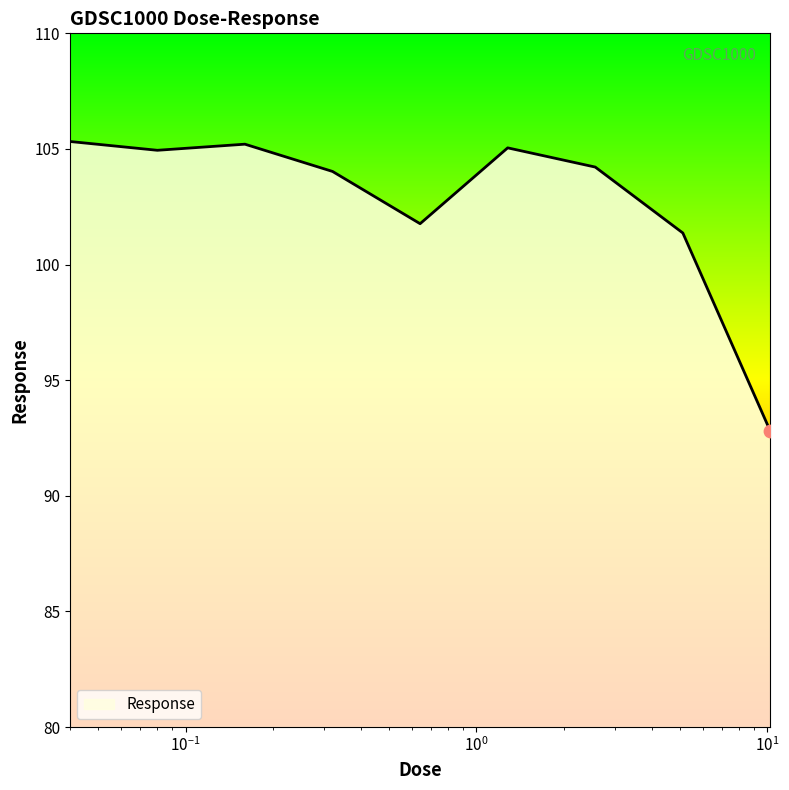

What is the maximum value shown in the chart?

105.3